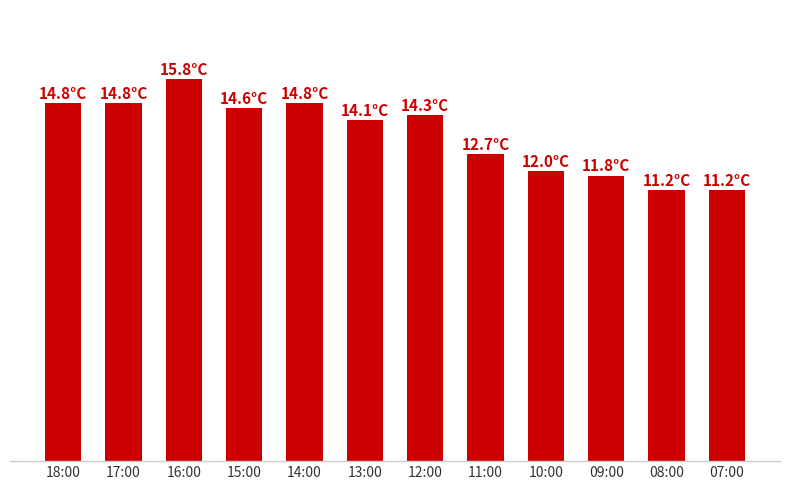

Between 11:00 and 17:00, which is larger?

17:00